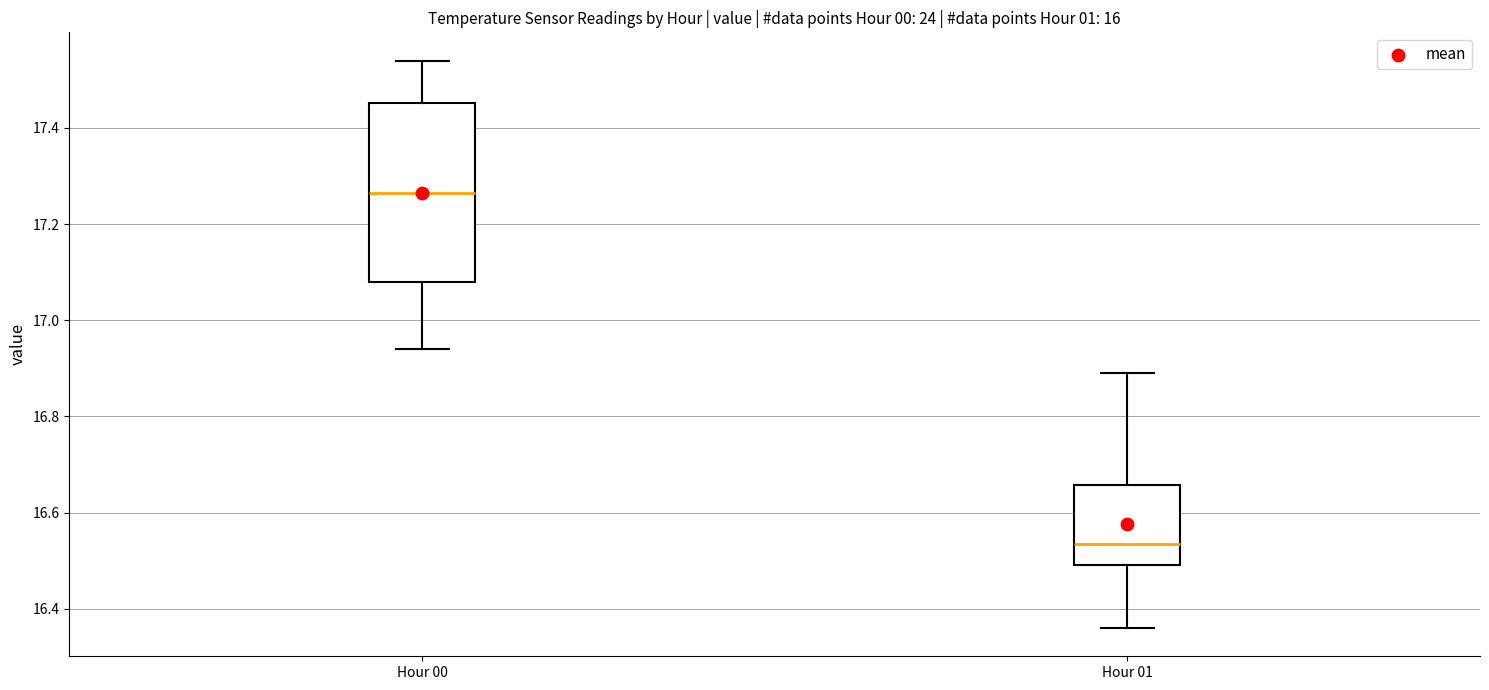

Comparing the boxes themselves (not the whiskers), which one is the tallest?

Hour 00